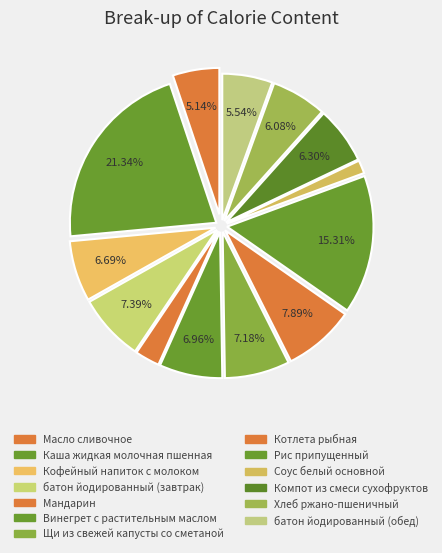

To the nearest percent, what is the combined percentage of Щи из свежей капусты со сметаной and Компот из смеси сухофруктов?

13%